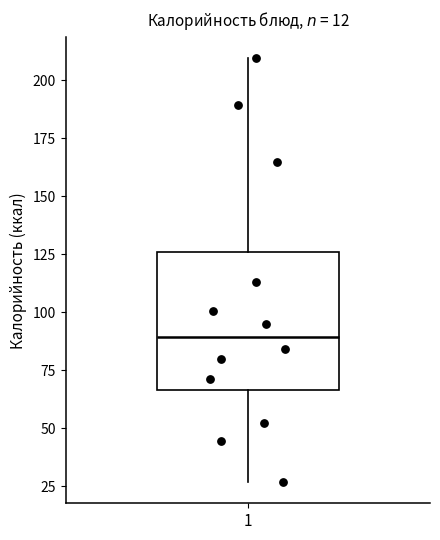

Where is the upper edge of the box at x = 1 on the y-axis? The values are not printed on the chart, so give them approximately, as read against the axis.

125